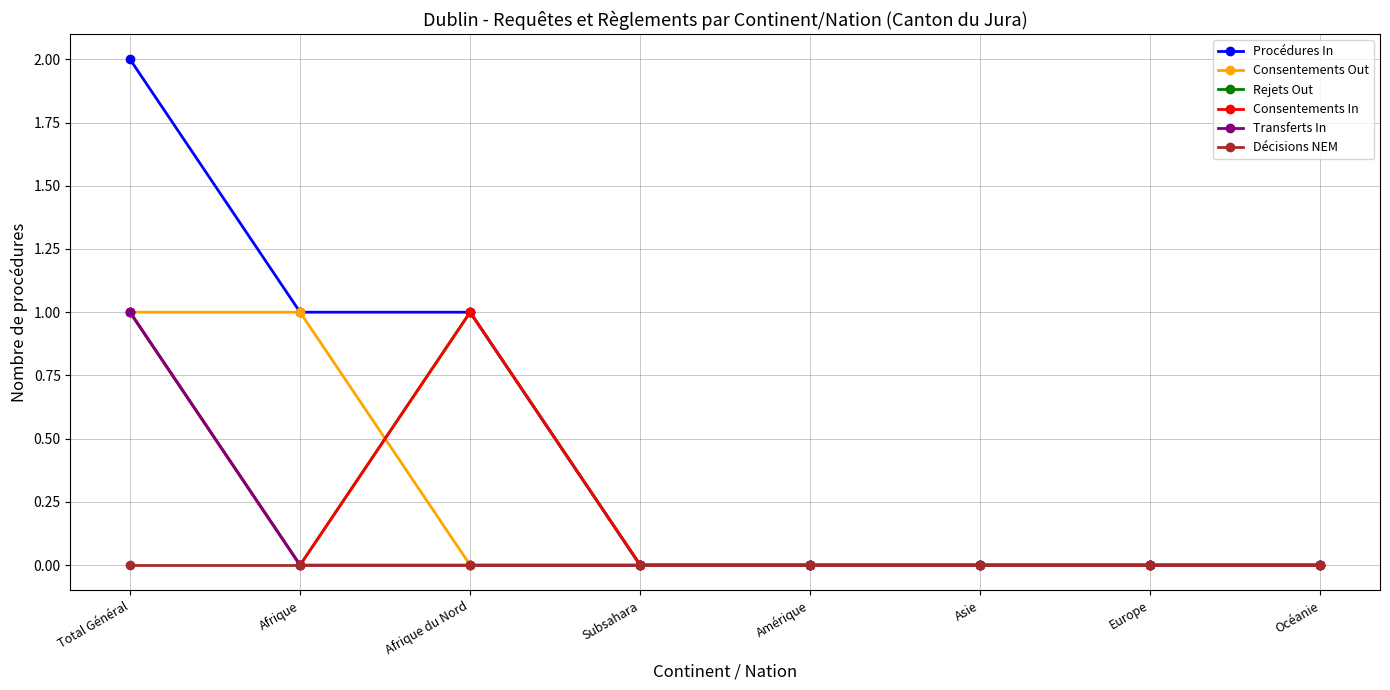

Does the chart have visible grid lines?

Yes